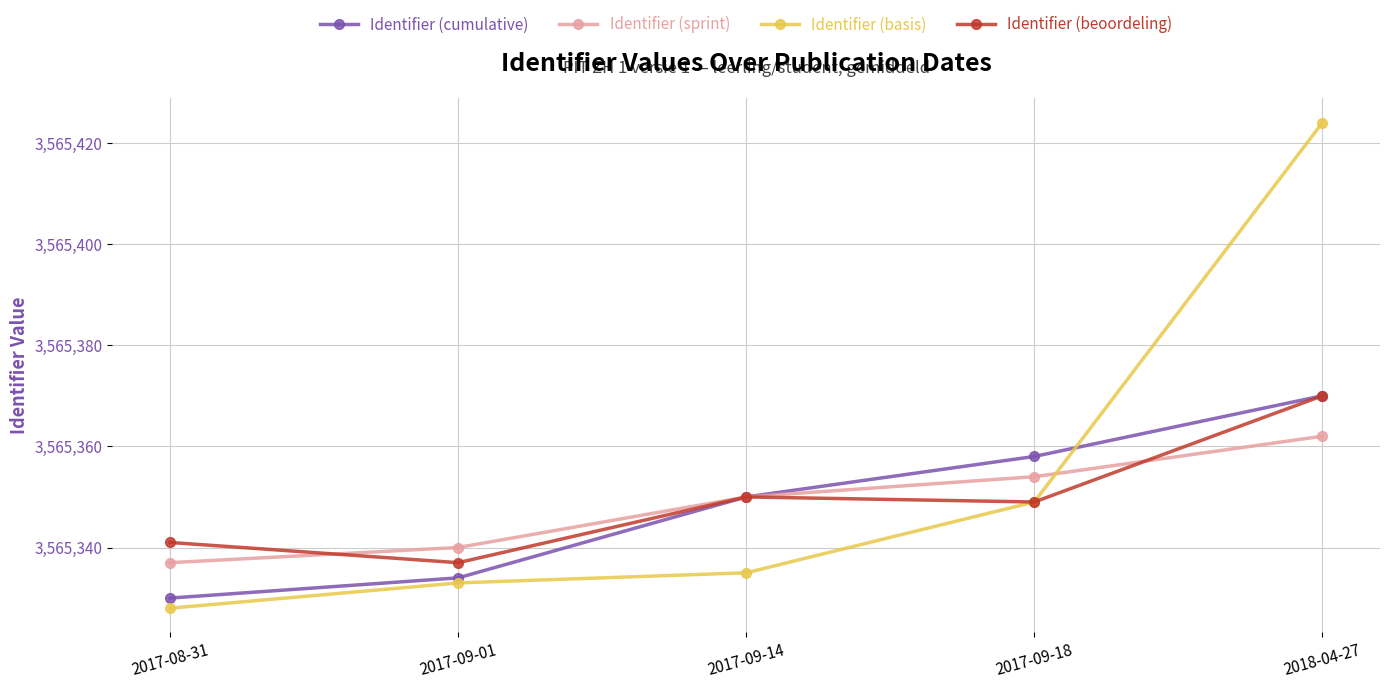

Does the chart display data point markers on the line(s)?

Yes